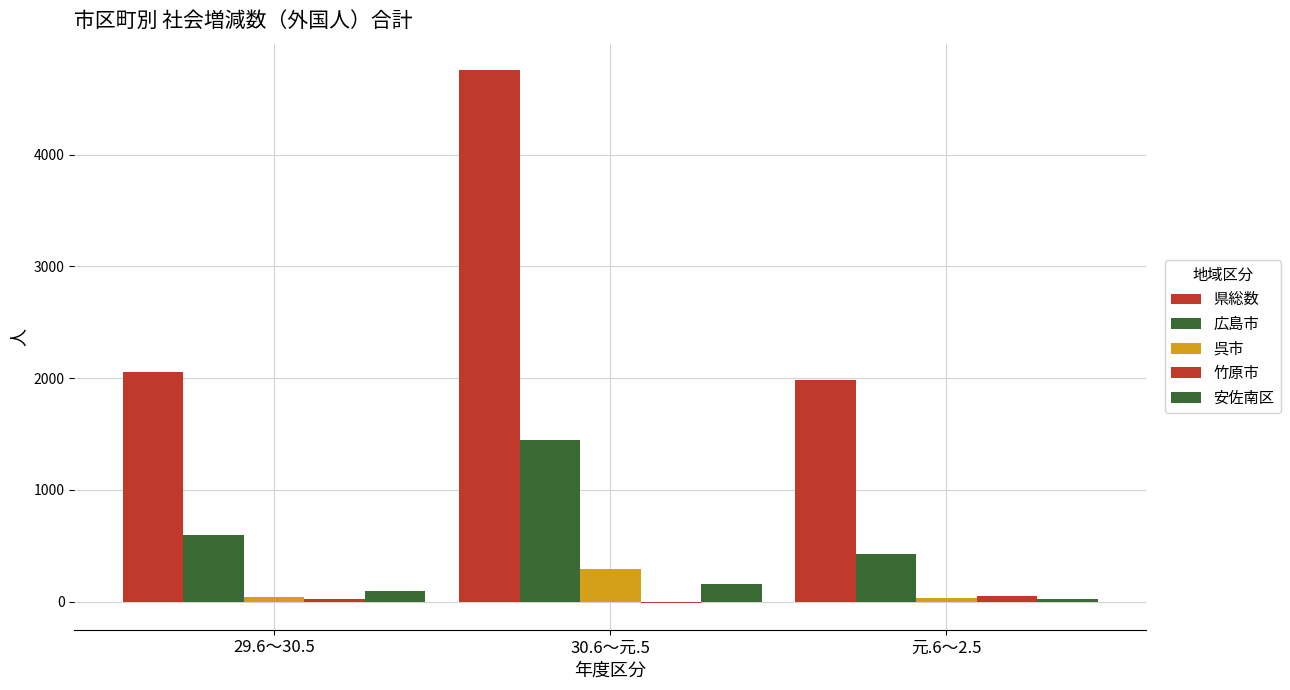

The 広島市 series shows 2128 at 30.6～元.5. True or false?

False